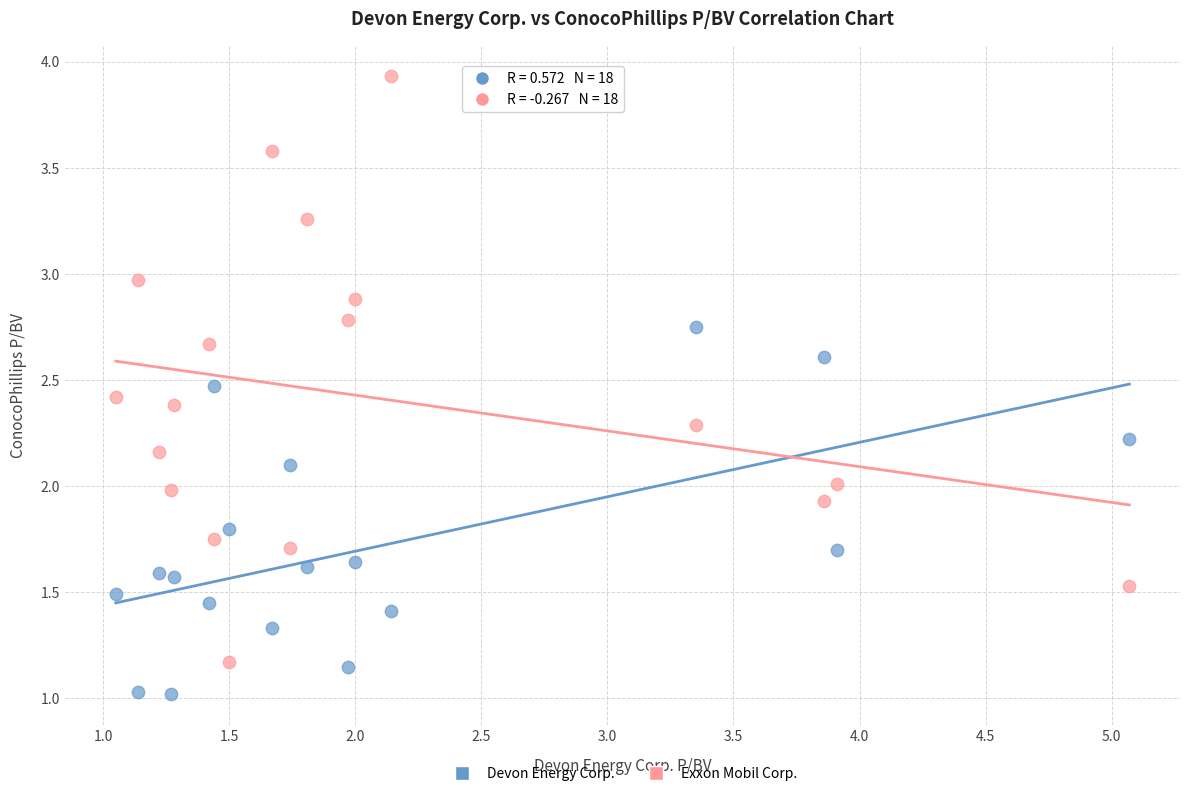

Which series reaches the maximum Y coordinate?

Exxon Mobil Corp.